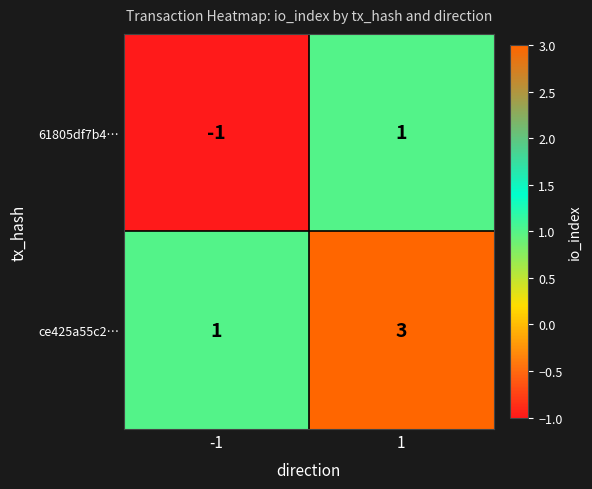

Reading left to right, what are all the values shown in this chart?

61805df7b4…: -1	1
ce425a55c2…: 1	3